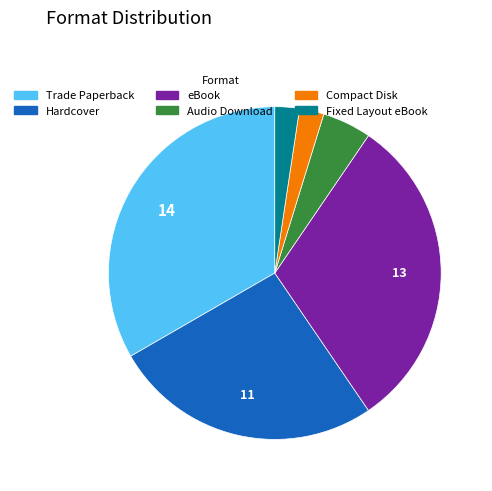

Is the sum of eBook and Hardcover greater than half?

Yes